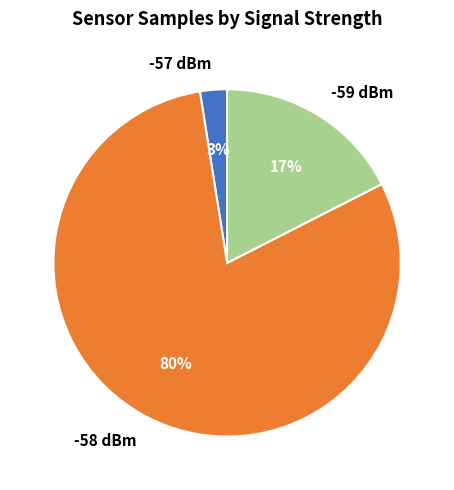

Which category has the smallest portion of the pie?

-57 dBm